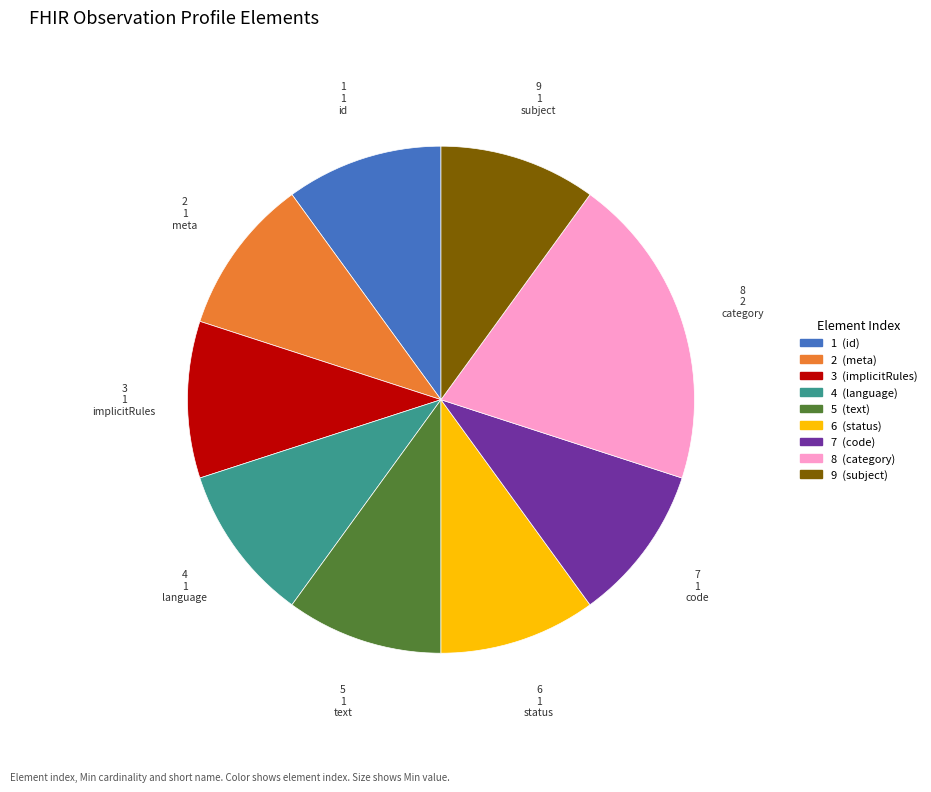

Is there a majority slice in this chart?

No